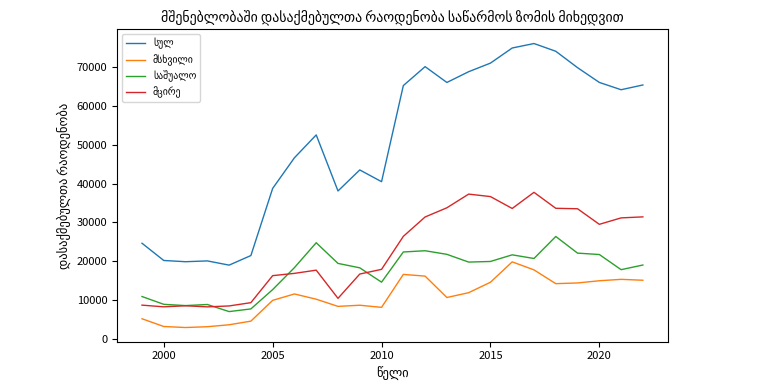

What is the greatest value displayed?

76187